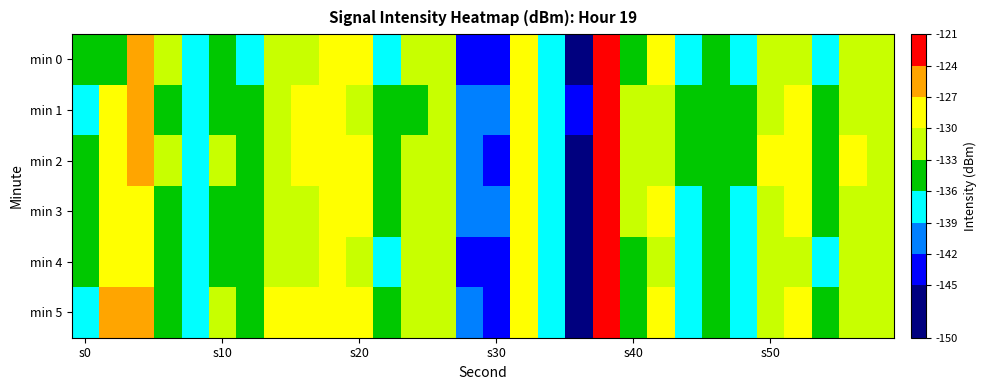

Which series has the largest range (max minus min)?

min 4